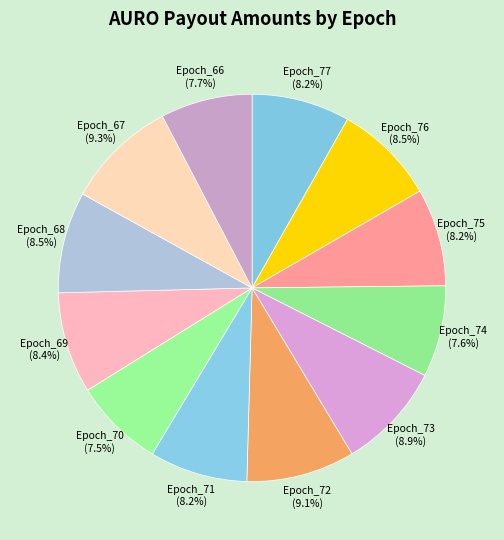

To the nearest percent, what portion does Epoch_73 represent?

9%